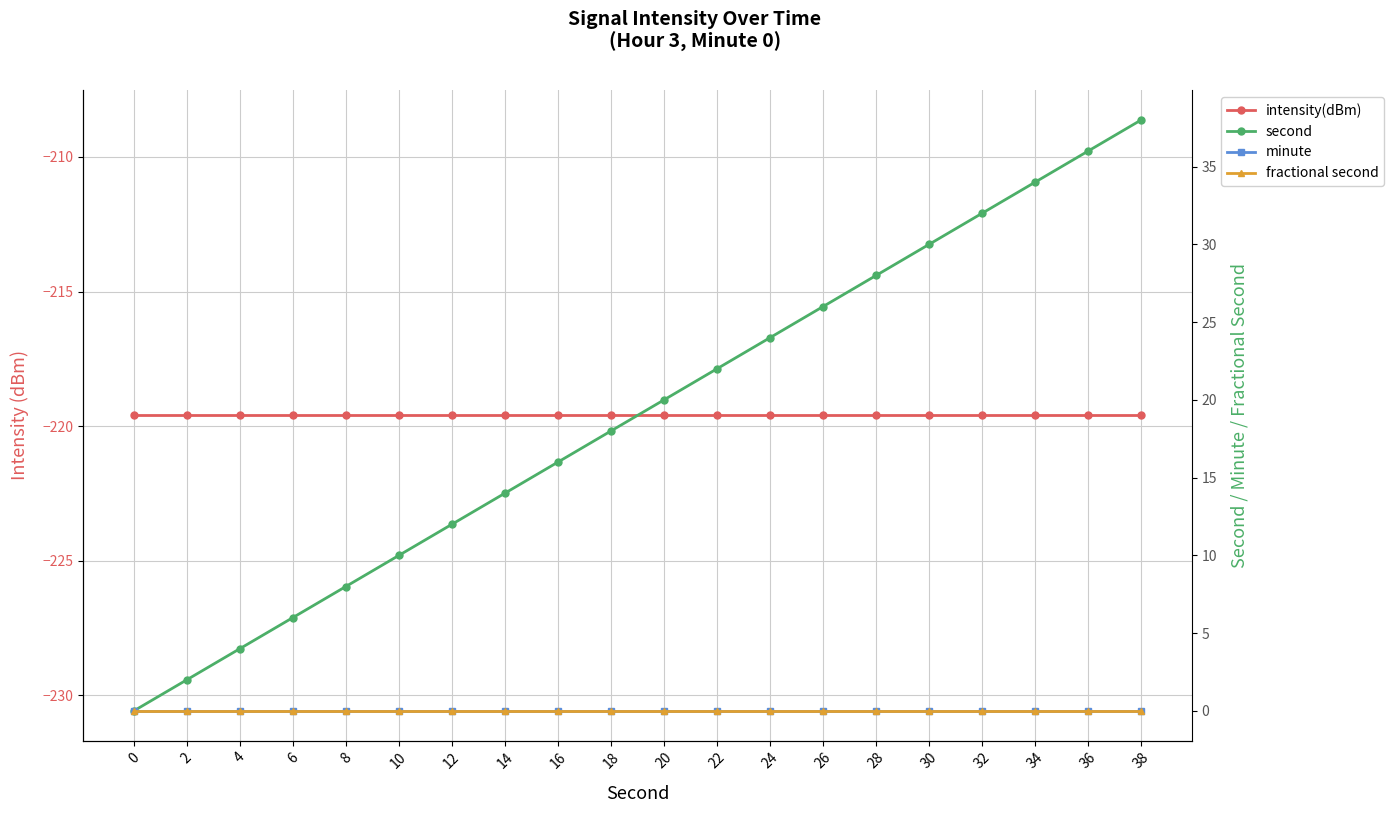

What are all the series names shown in the legend?

intensity(dBm), second, minute, fractional second